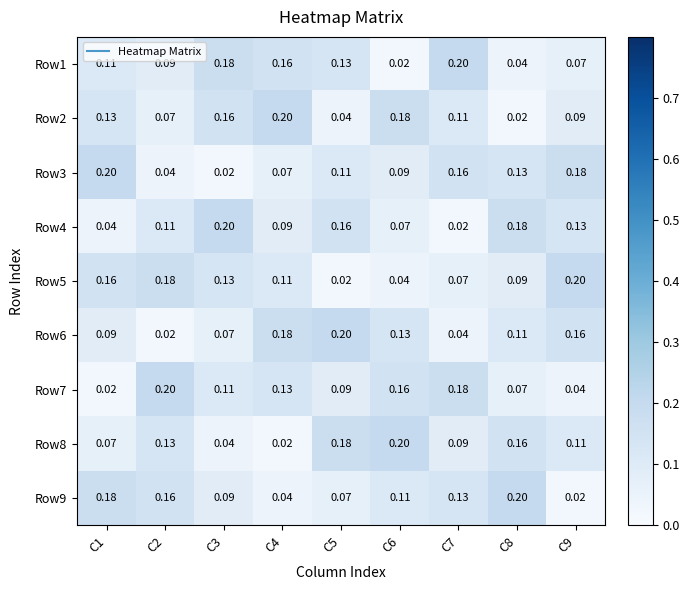

Is the value of Row3 at C1 greater than the value of Row1 at C2?

Yes